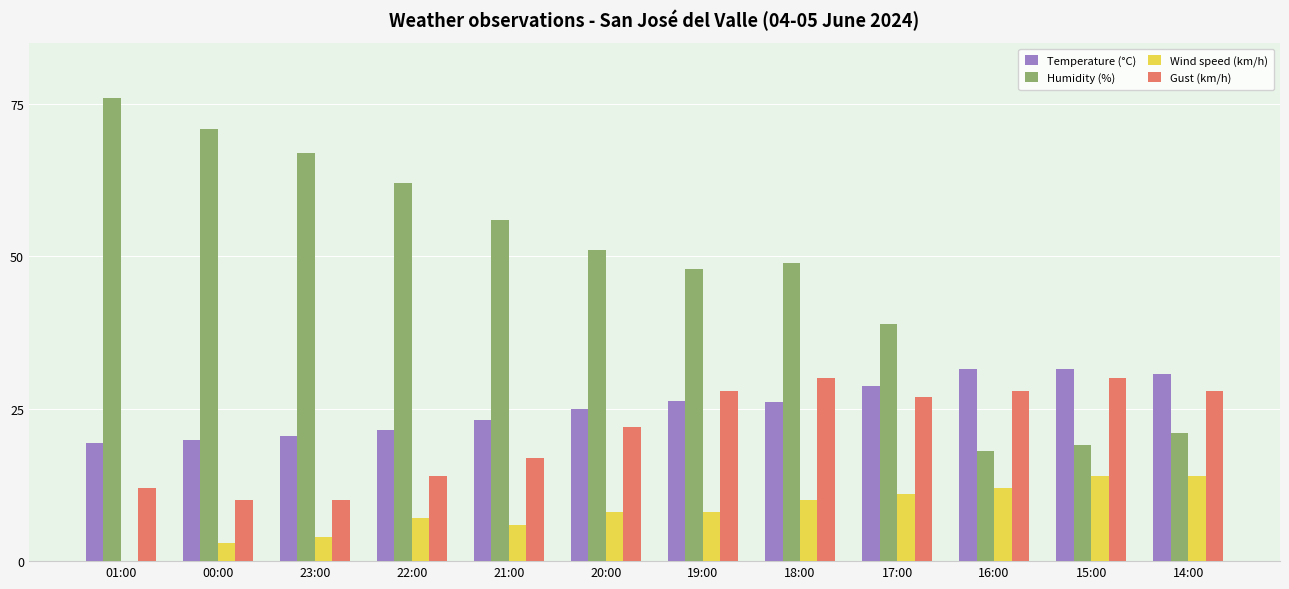

True or false: Temperature (°C) has a value of 31.6 at 16:00.

True